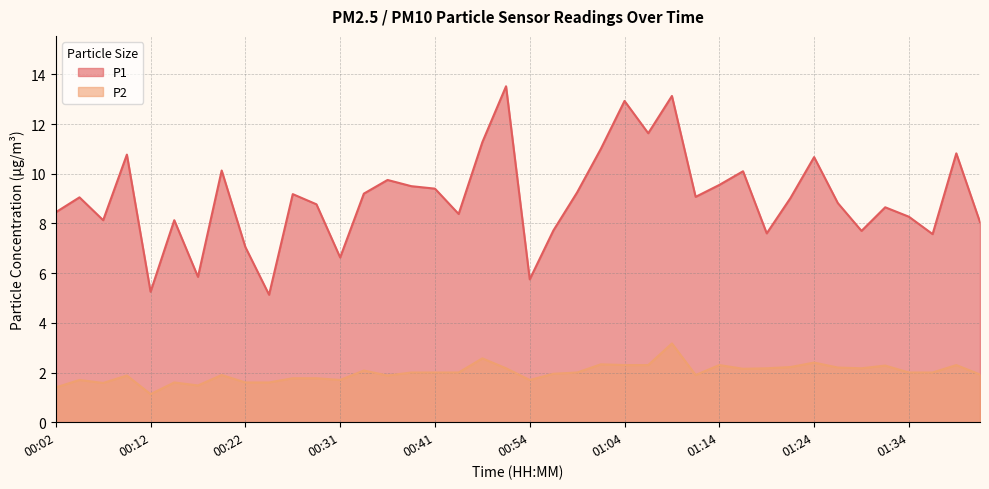

Which series has the widest spread of values?

P1